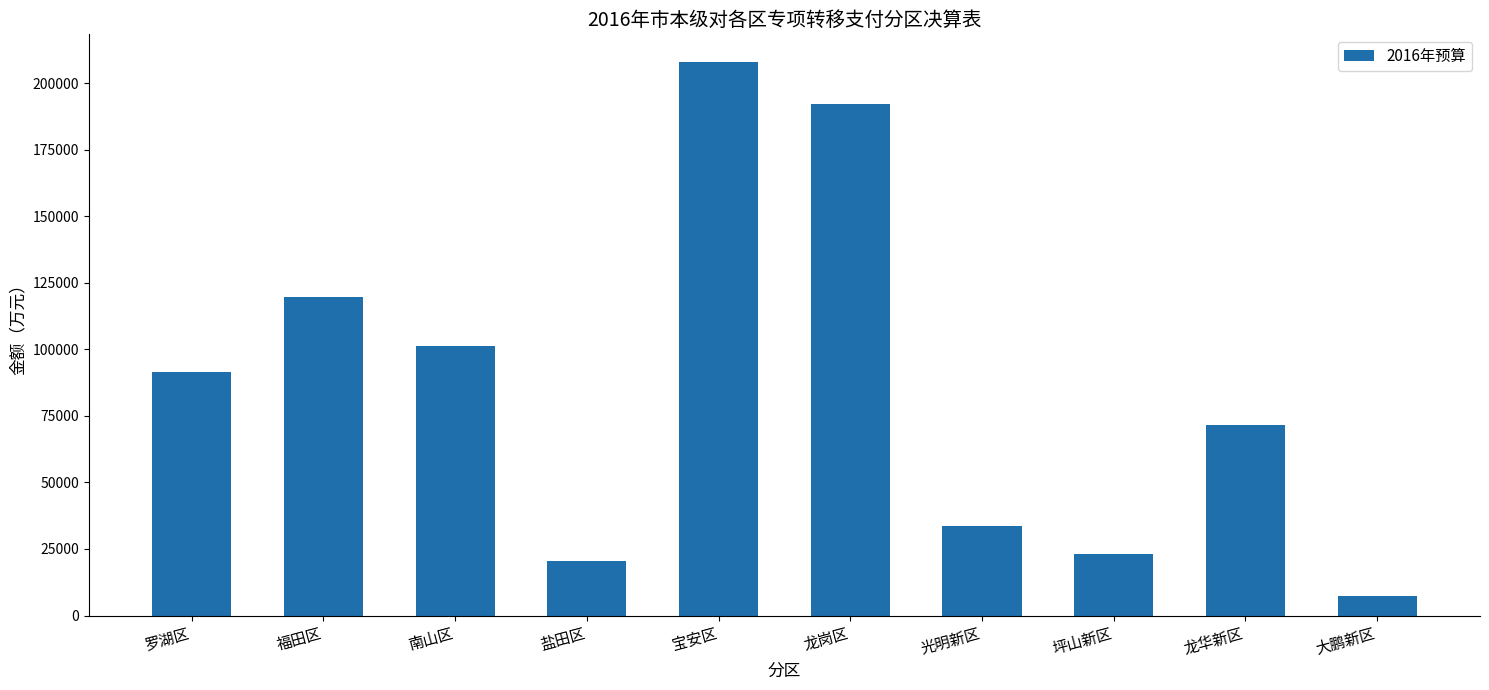

Rank the categories by value from highest to lowest.

宝安区, 龙岗区, 福田区, 南山区, 罗湖区, 龙华新区, 光明新区, 坪山新区, 盐田区, 大鹏新区